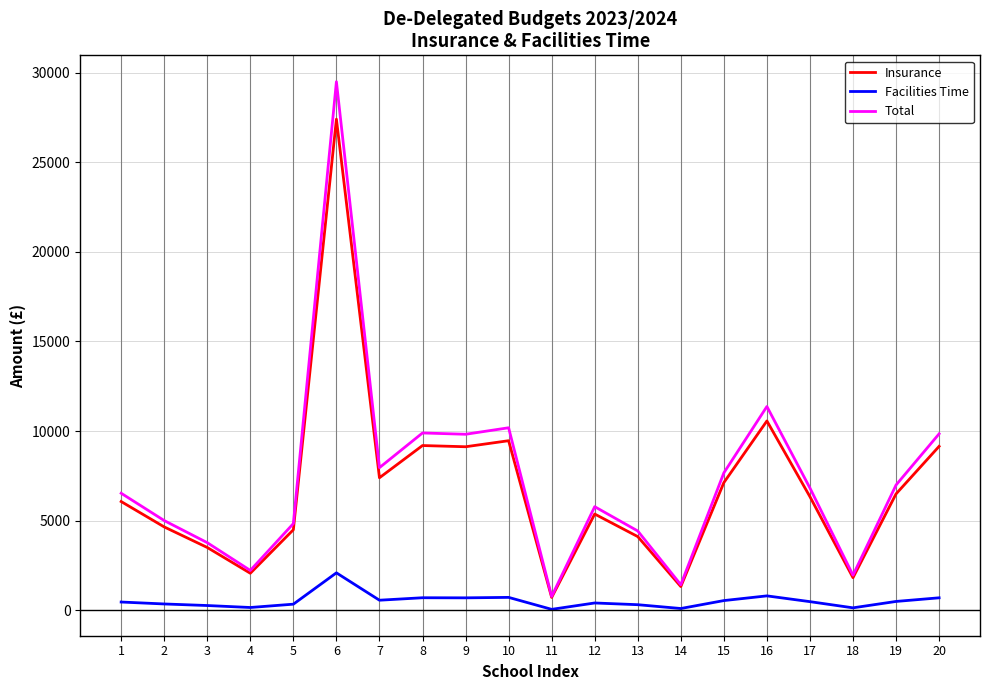

The value of Insurance at 12 is 5372.7. True or false?

True